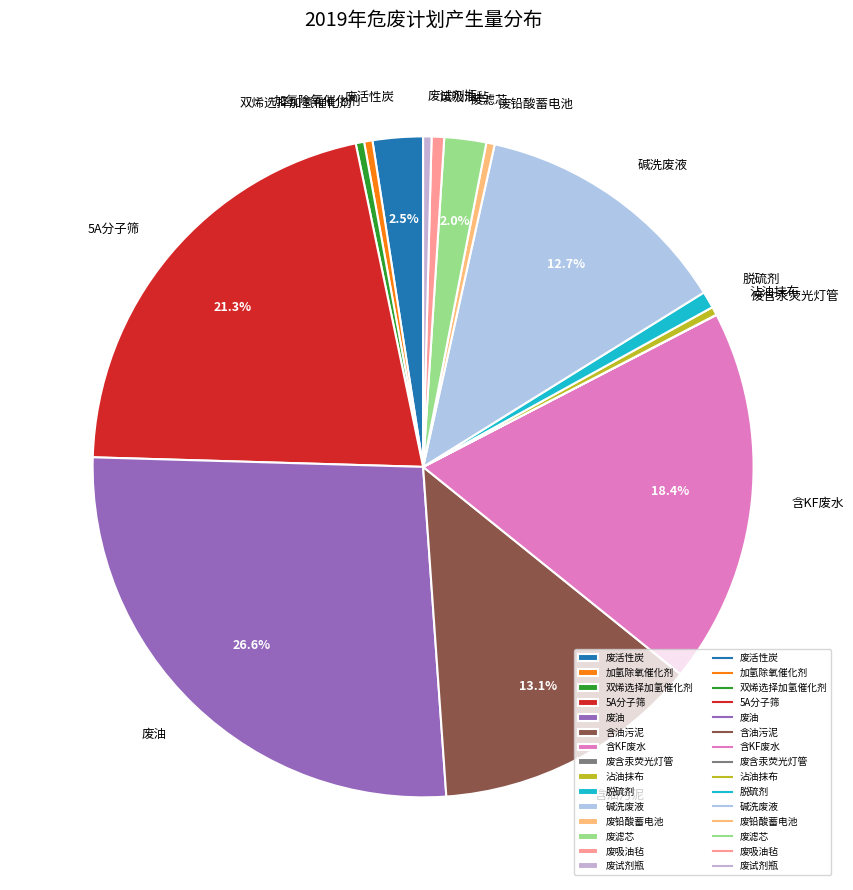

The 脱硫剂 slice represents 1% of the pie. True or false?

True